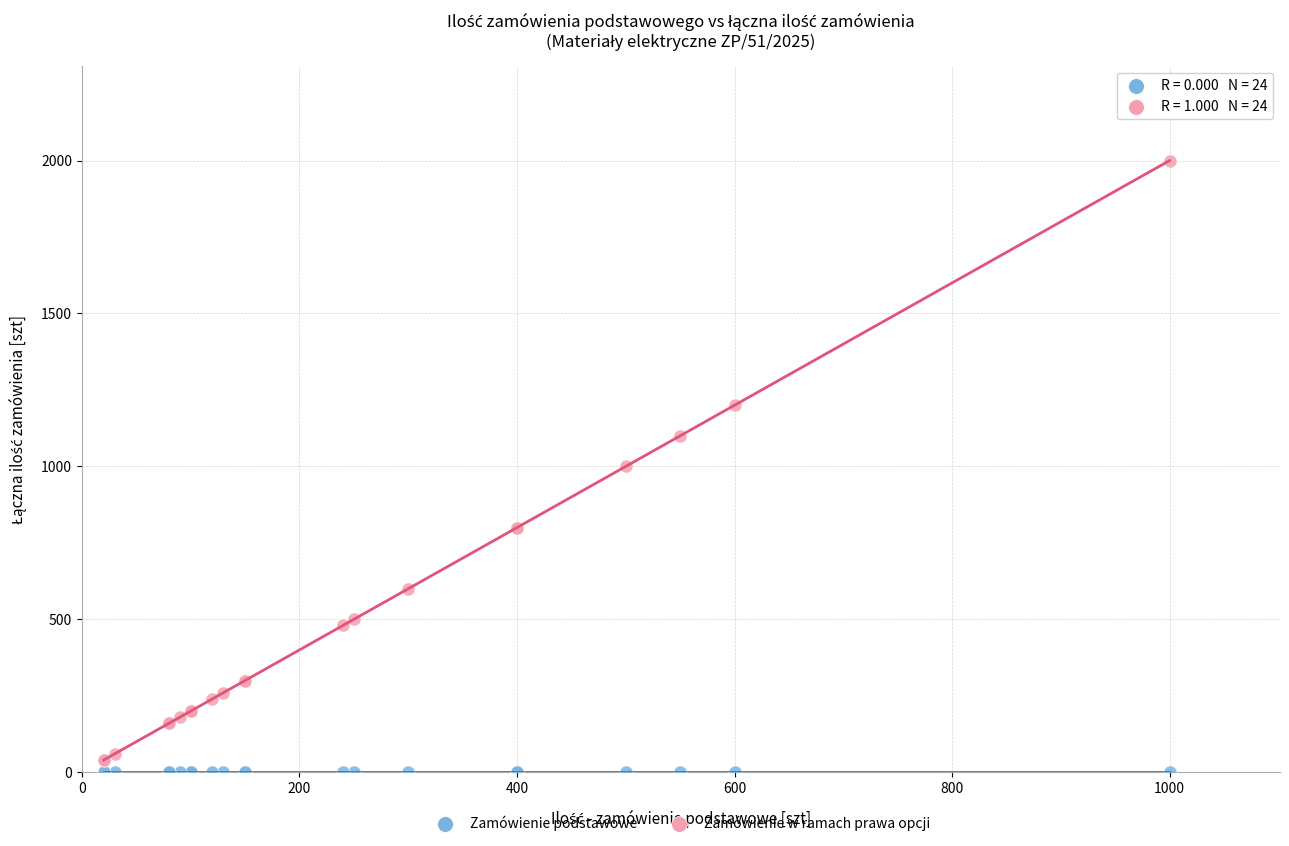

Which series reaches the maximum Y coordinate?

Zamówienie w ramach prawa opcji